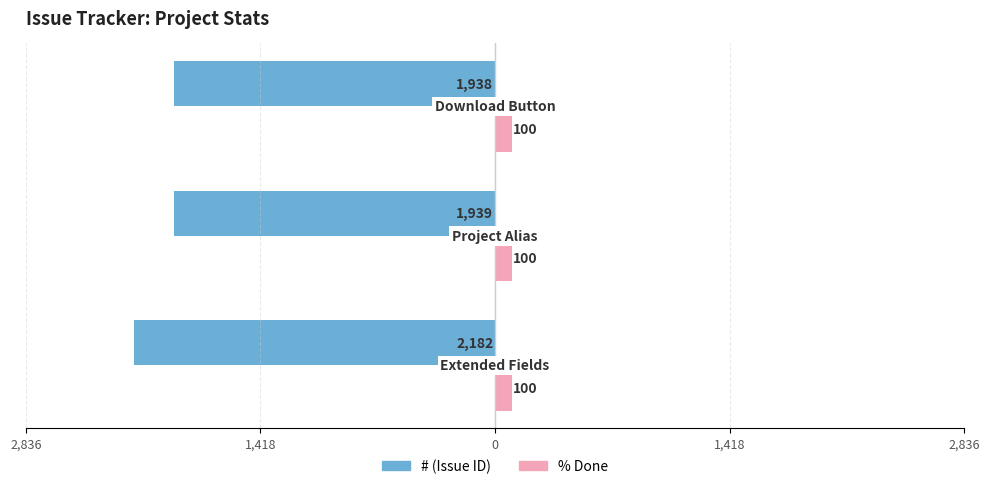

Which series has the largest range (max minus min)?

# (Issue ID)